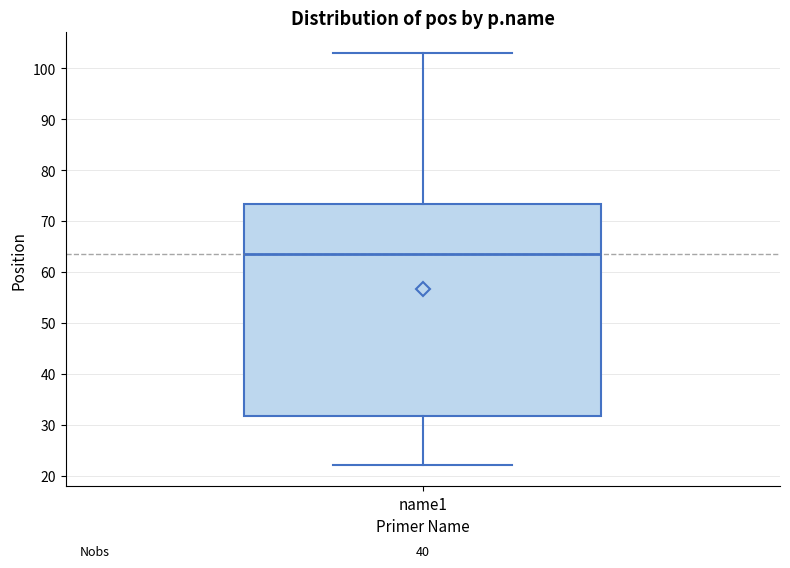

Read this box plot against the y-axis: the position of the median line, the range covered by the box, and the ends of both whiskers. The values are not printed on the chart, so give them approximately, as read against the axis.

median 64, box 32 to 73, whiskers 22 to 103